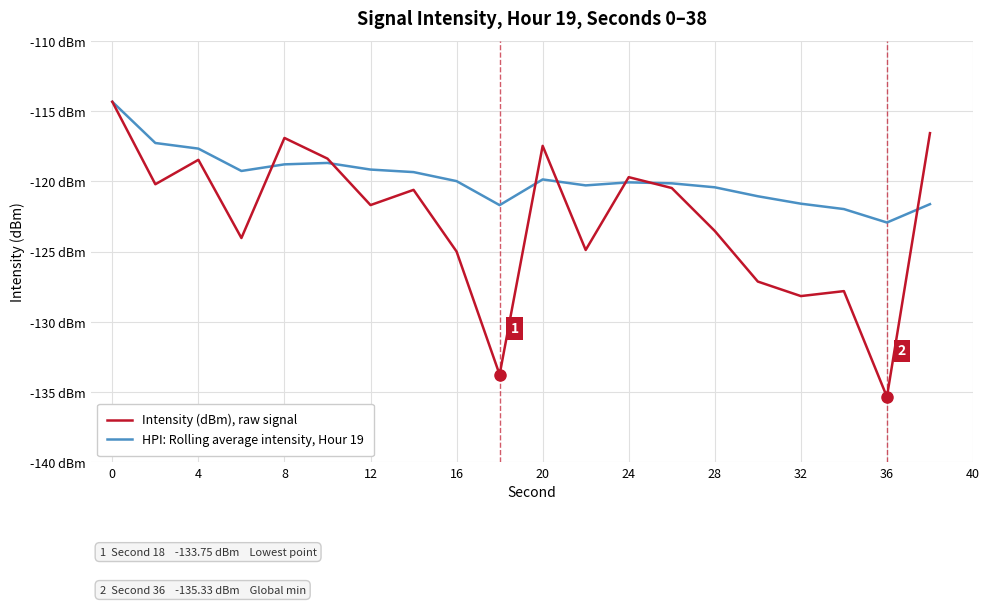

What is the sum of all HPI: Rolling average intensity, Hour 19 values?

-2395.9